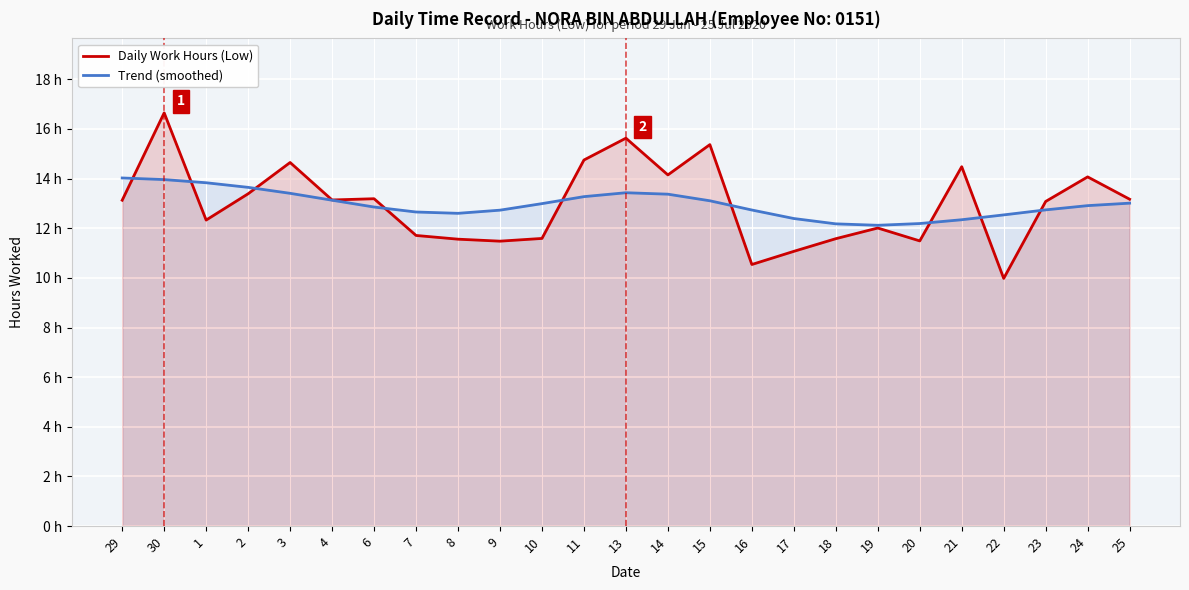

Which series has the largest range (max minus min)?

Daily Work Hours (Low)